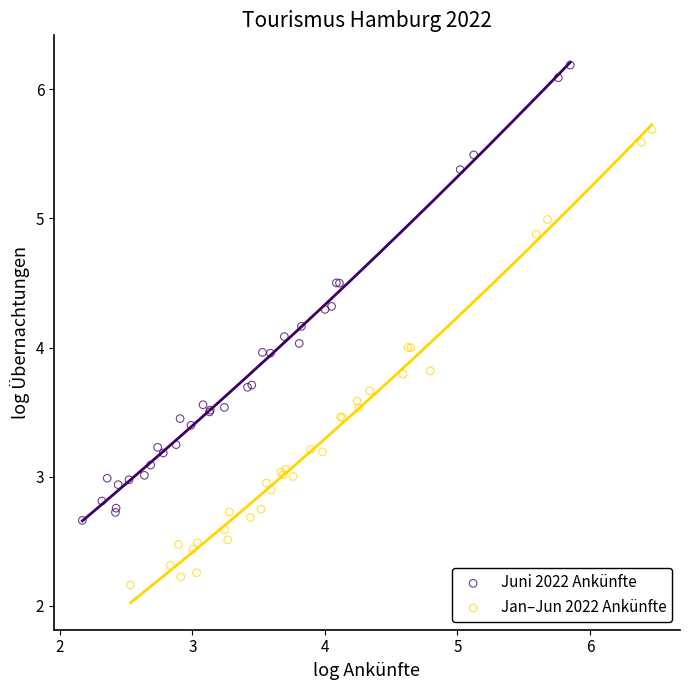

Which series reaches the maximum Y coordinate?

Juni 2022 Ankünfte